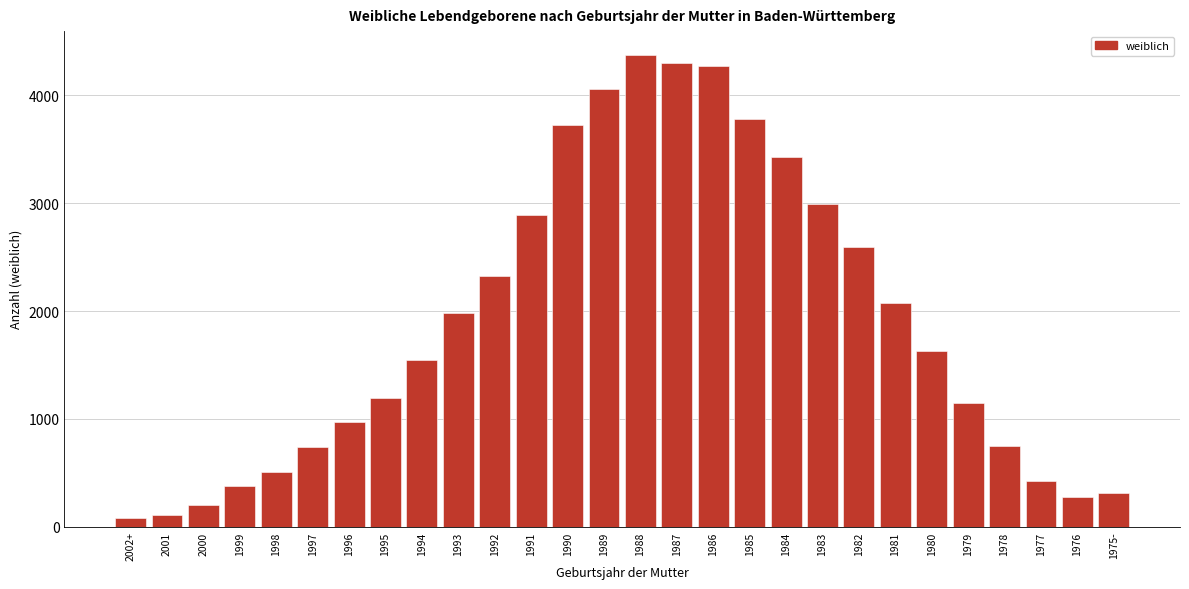

What is the change in value from 1987 to 1982?

-1711